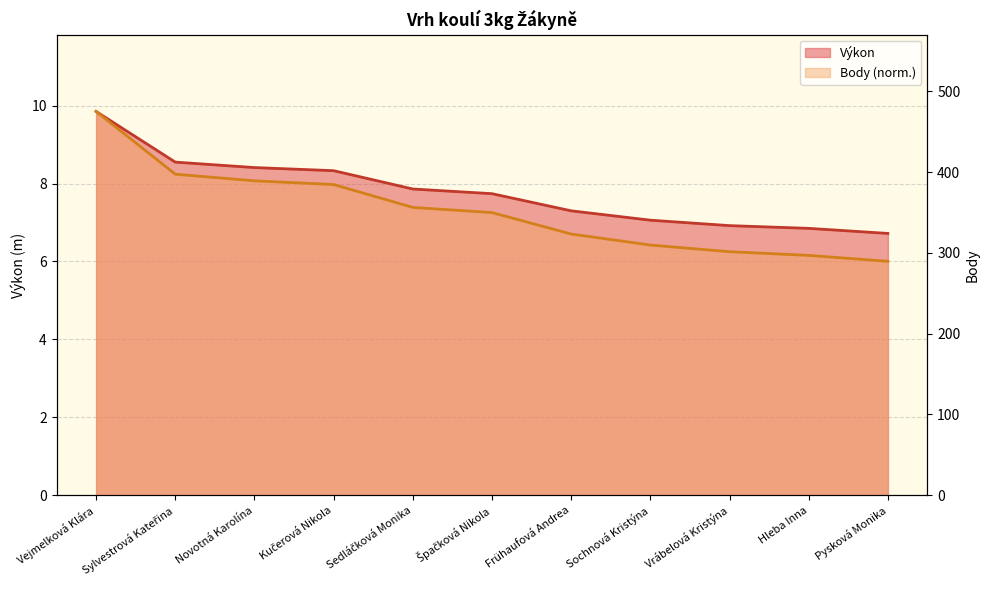

How many series are shown in this chart?

2